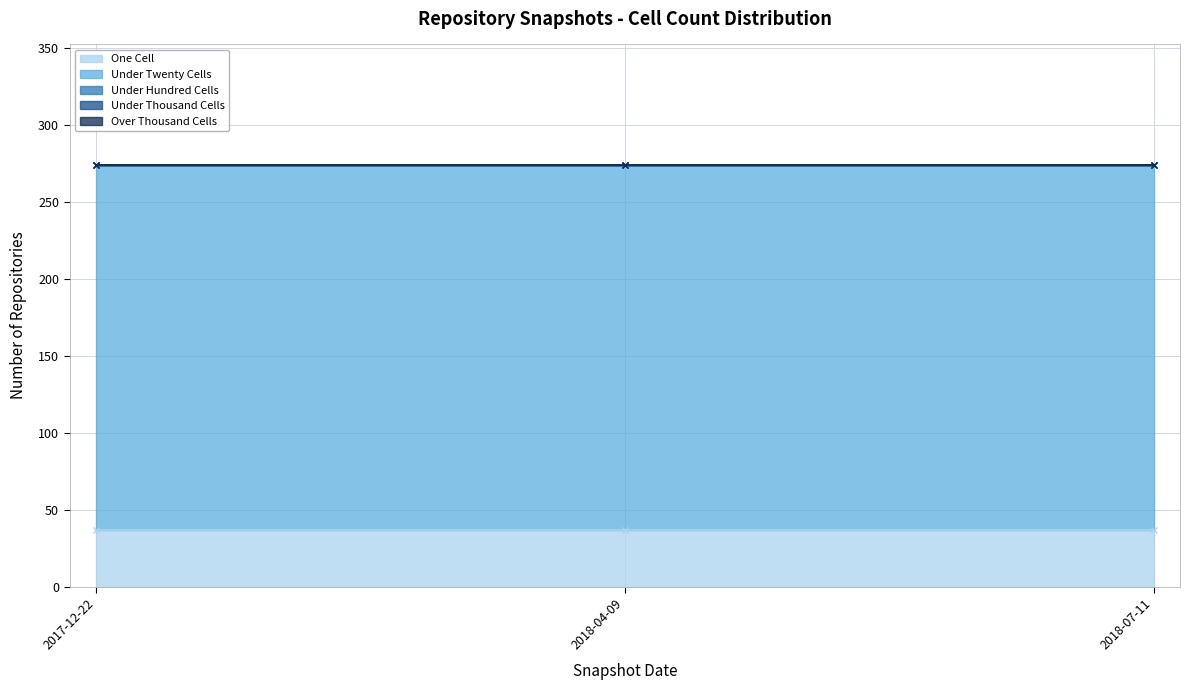

At which label is under_hundred_cells closest to 0?

2017-12-22